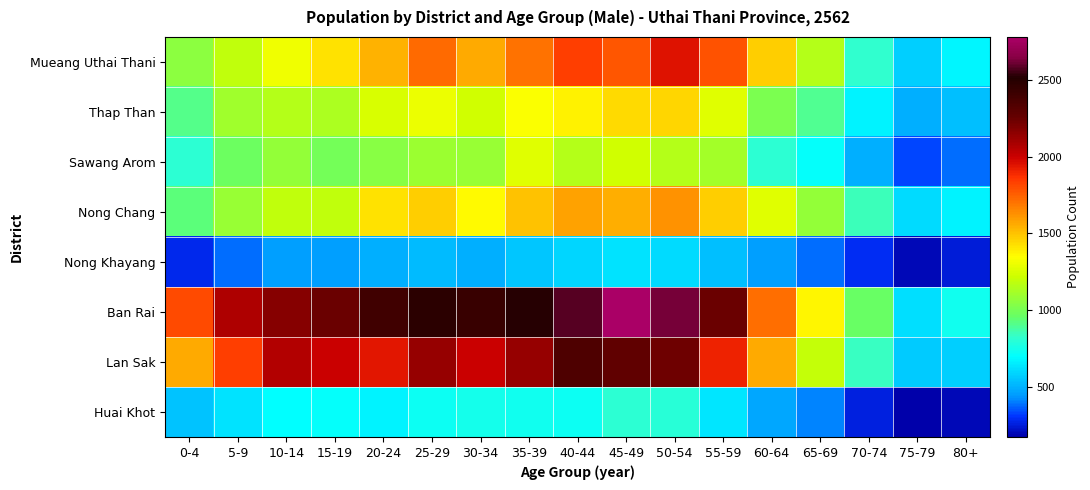

What is the spread (max minus min) of values at 25-29?

1958